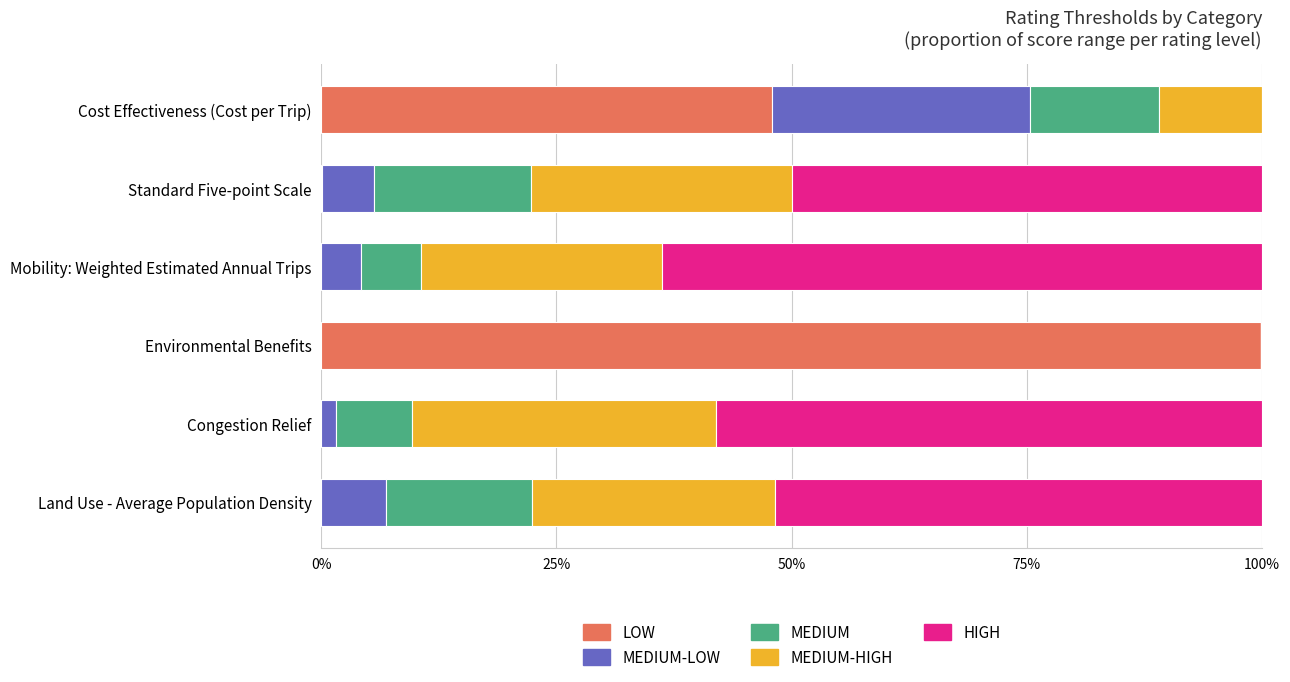

What is the total value across all series at Mobility: Weighted Estimated Annual Trips?

100.0